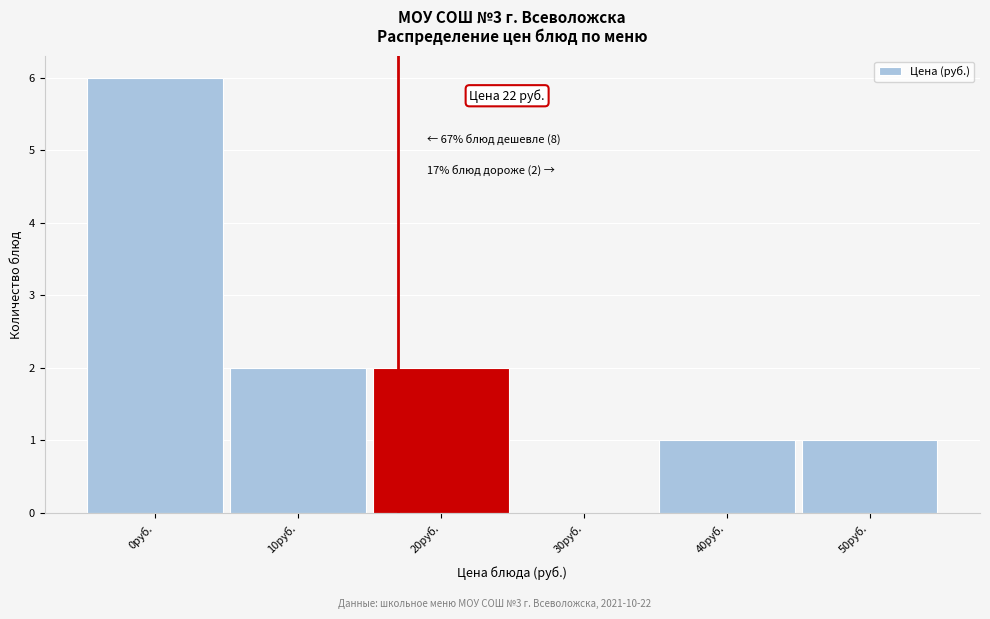

Reading right to left, transcribe all the data shown in this chart.

50руб.=1	40руб.=1	30руб.=0	20руб.=2	10руб.=2	0руб.=6